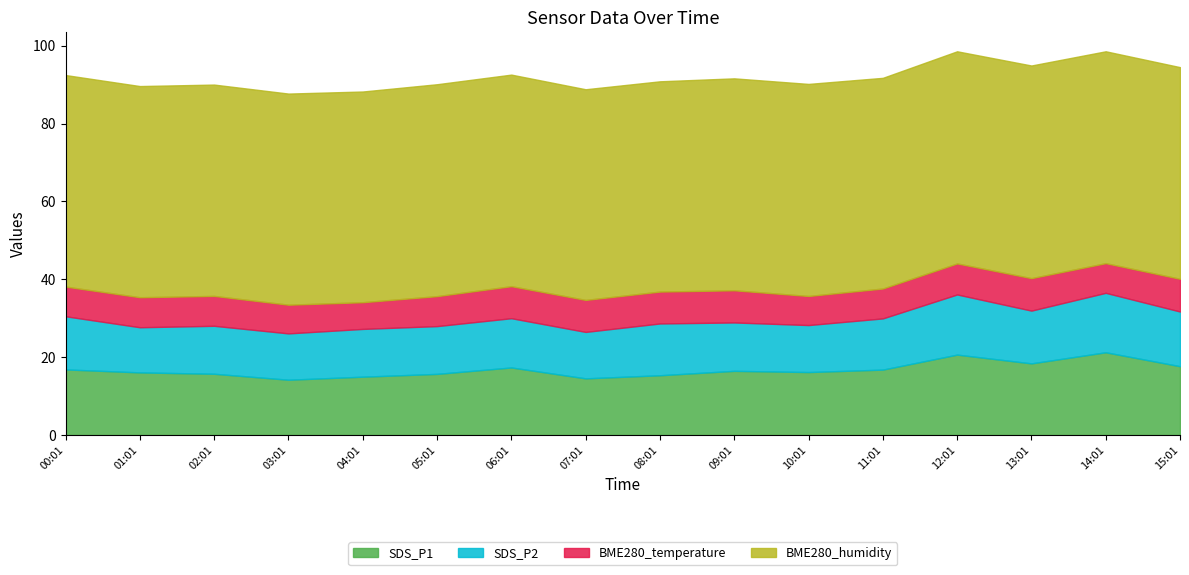

What is the value of the SDS_P2 point at the 7th from the left?

12.7